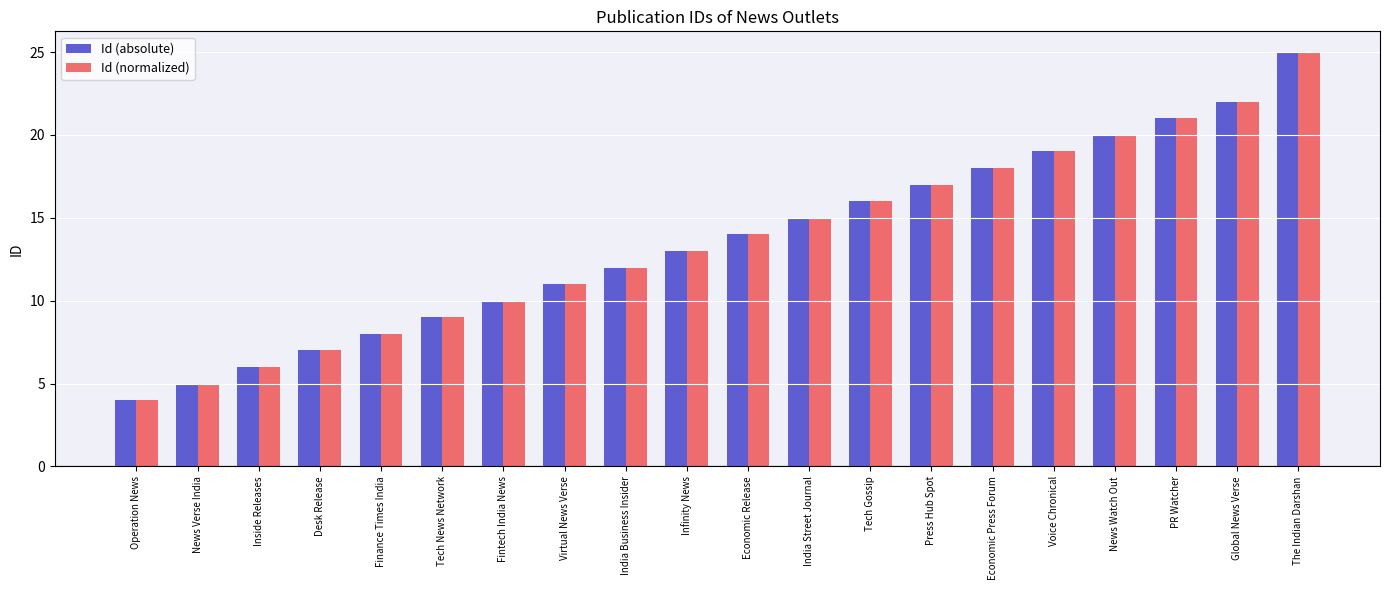

What is the difference between the Id (normalized) values at Fintech India News and Inside Releases?

4